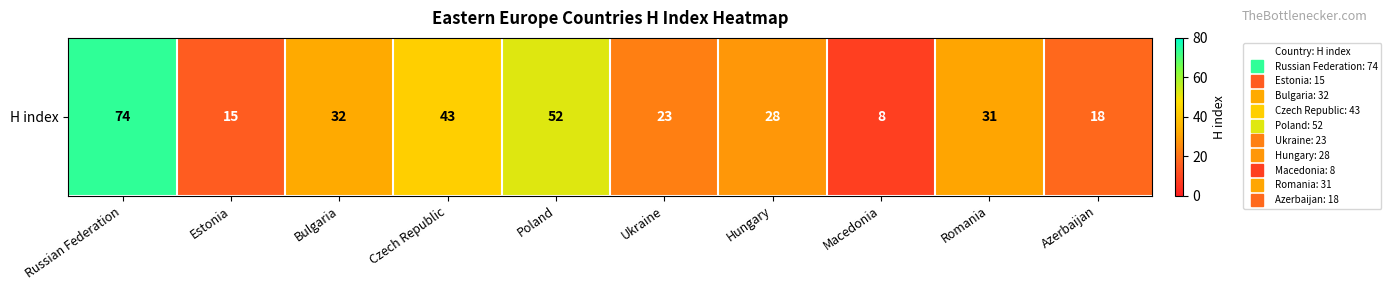

How many data points are above 31?

4